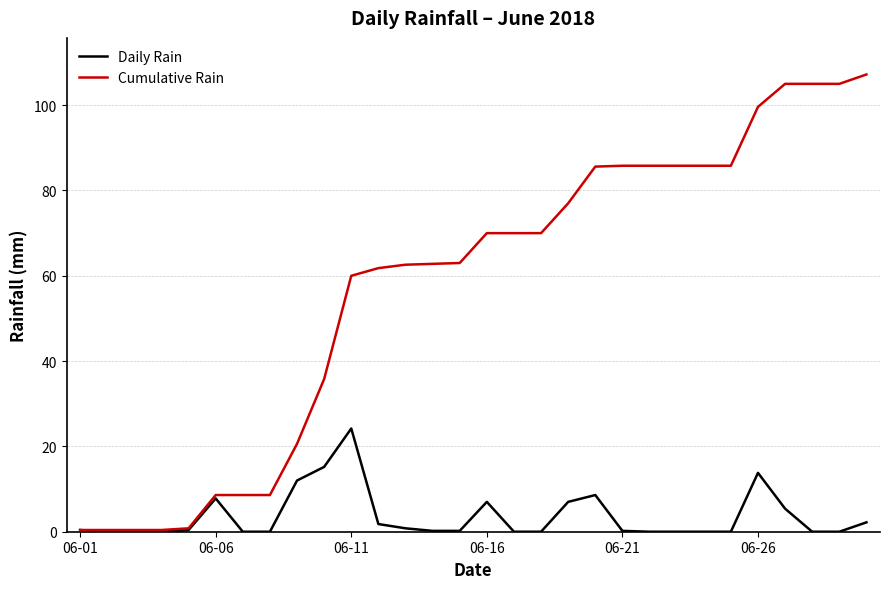

How many values in the Cumulative Rain series are below 70?

15